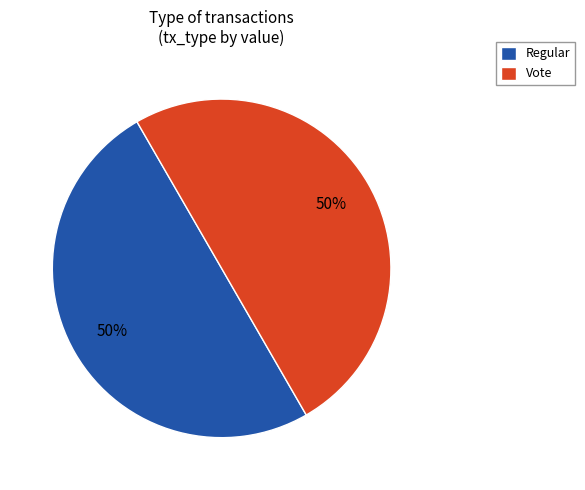

How many segments does this pie chart have?

2